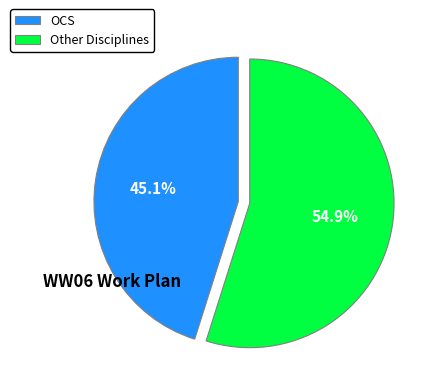

Combined, do Other Disciplines and OCS account for over 50%?

Yes